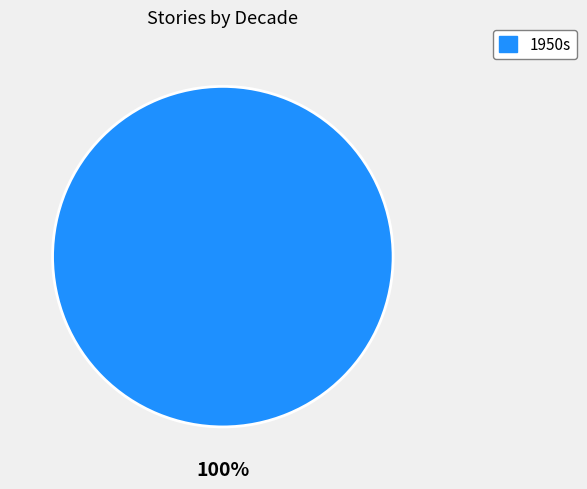

Is there a majority slice in this chart?

Yes